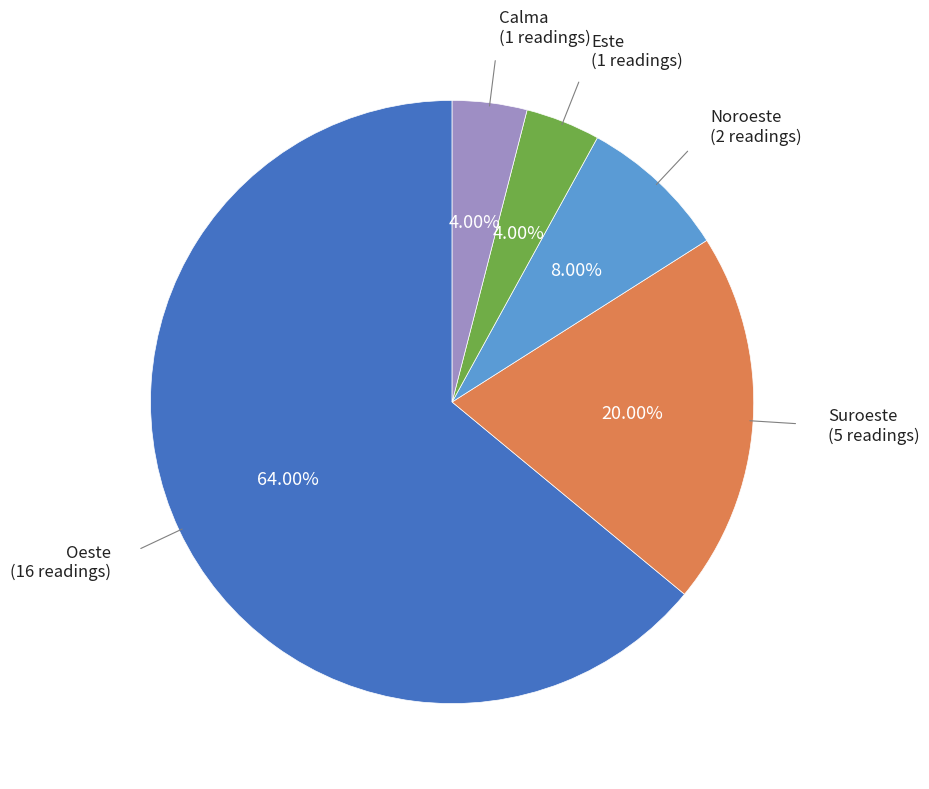

Is there a majority slice in this chart?

Yes